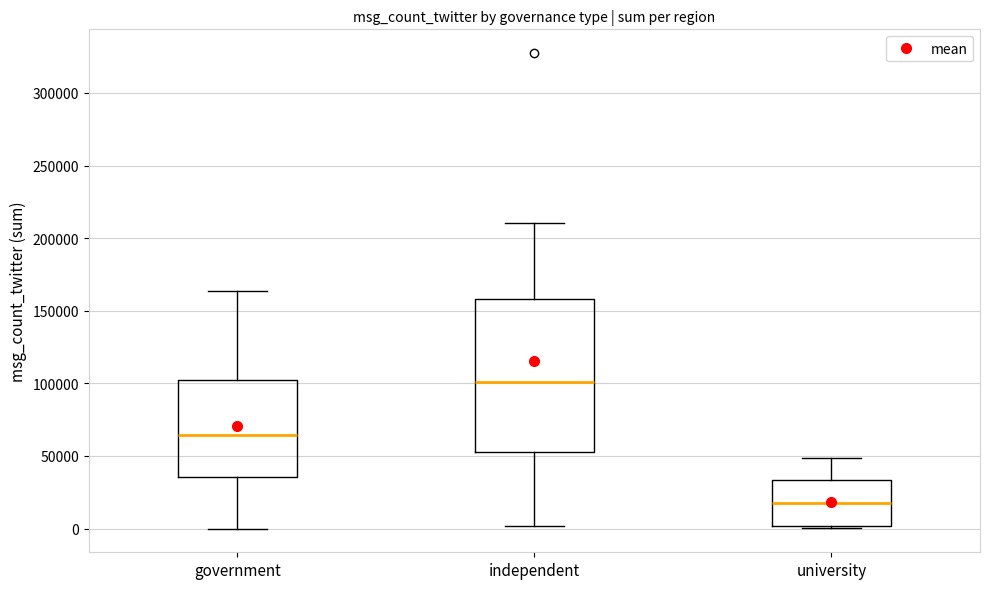

Reading left to right, transcribe this box plot: for each box, give where its median line is, the range the box spans, and where its two whiskers end, as read against the y-axis. The values are not printed on the chart, so give them approximately, as read against the axis.

government: median 65000, box 35000 to 100000, whiskers 0 to 165000
independent: median 100000, box 50000 to 160000, whiskers 0 to 210000
university: median 20000, box 0 to 35000, whiskers 0 to 50000